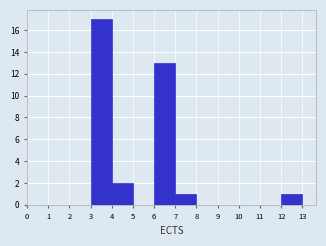

Reading left to right, list every bar in this chart as the range it spans on the x-axis followed by its height. The values are not printed on the chart, so give them approximately, as read against the axis.

0 to 1: 0
1 to 2: 0
2 to 3: 0
3 to 4: 17
4 to 5: 2
5 to 6: 0
6 to 7: 13
7 to 8: 1
8 to 9: 0
9 to 10: 0
10 to 11: 0
11 to 12: 0
12 to 13: 1